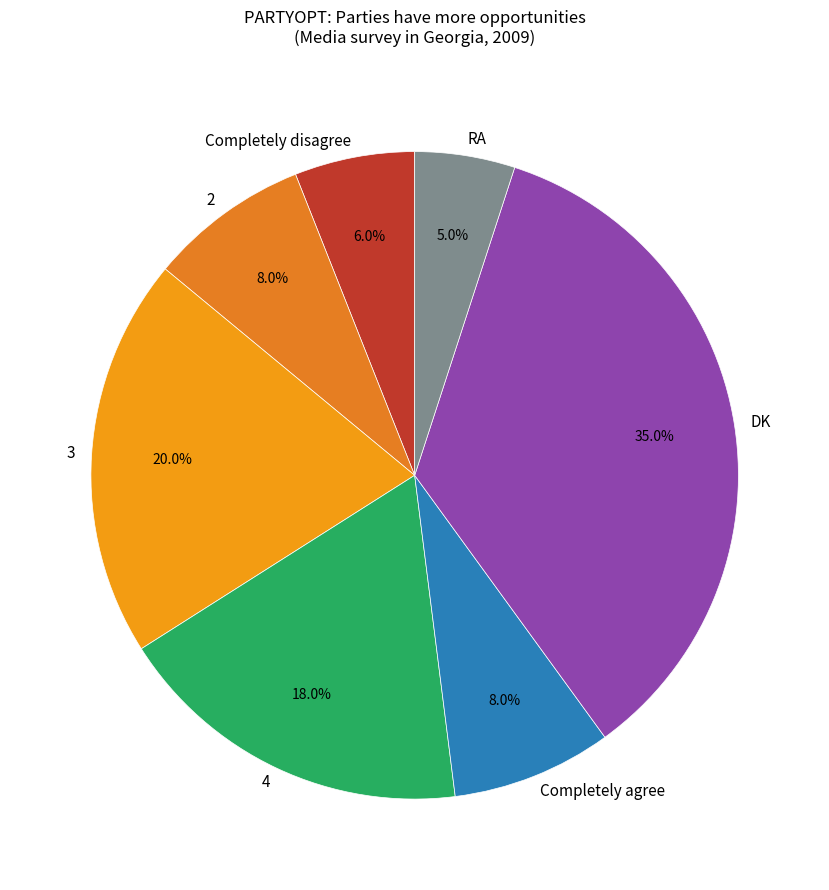

To the nearest percent, what is the combined percentage of Completely agree and 2?

16%